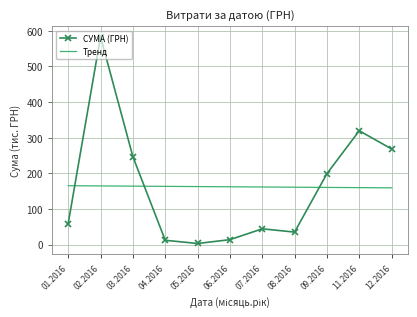

True or false: СУМА (ГРН) and Тренд intersect in this chart.

True